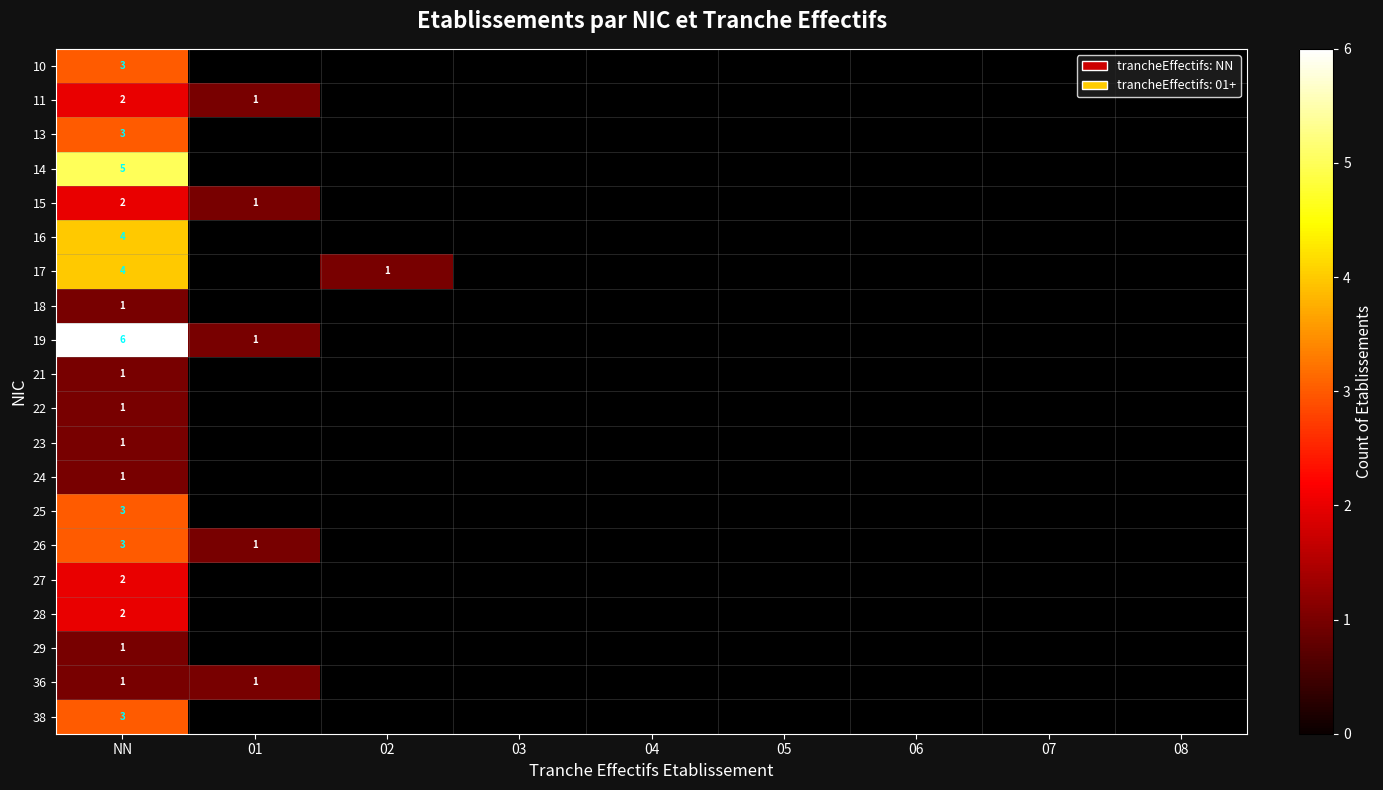

True or false: 19 has a value of 1 at 01.

True